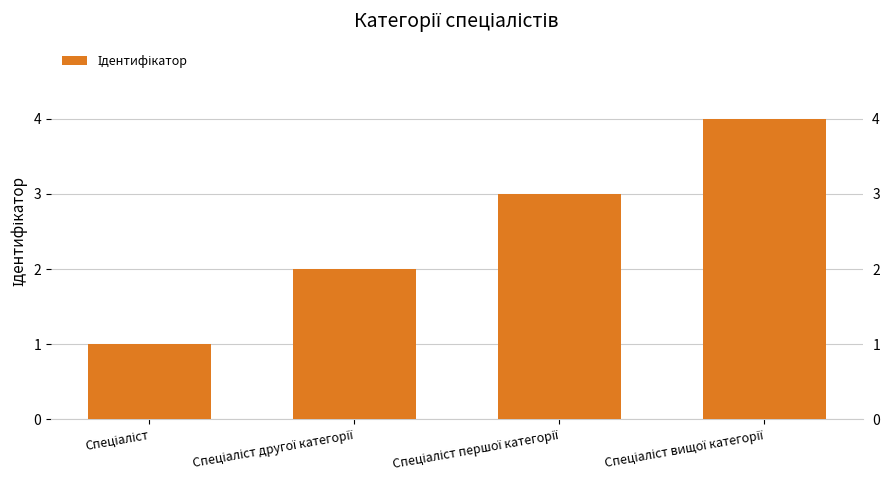

What is the greatest value displayed?

4